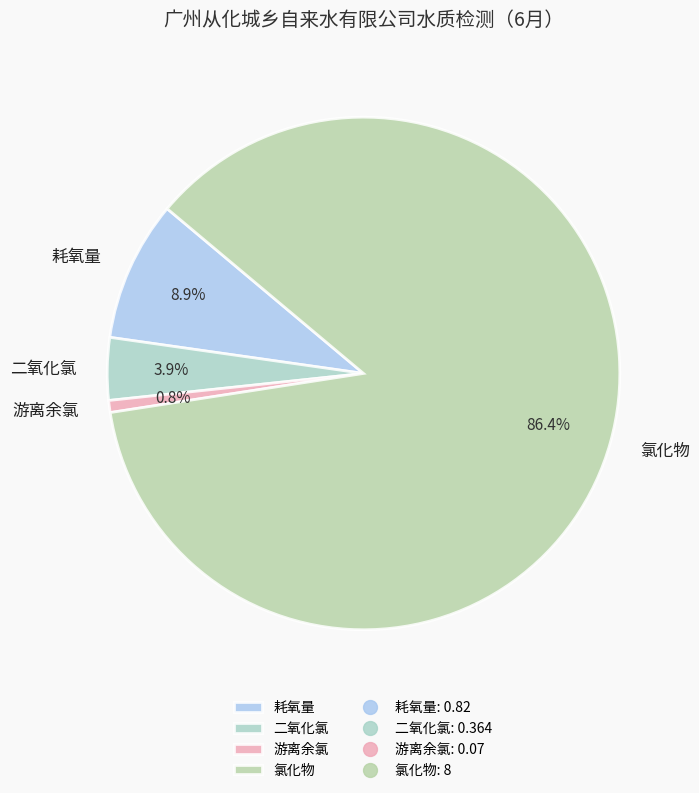

How many segments does this pie chart have?

4